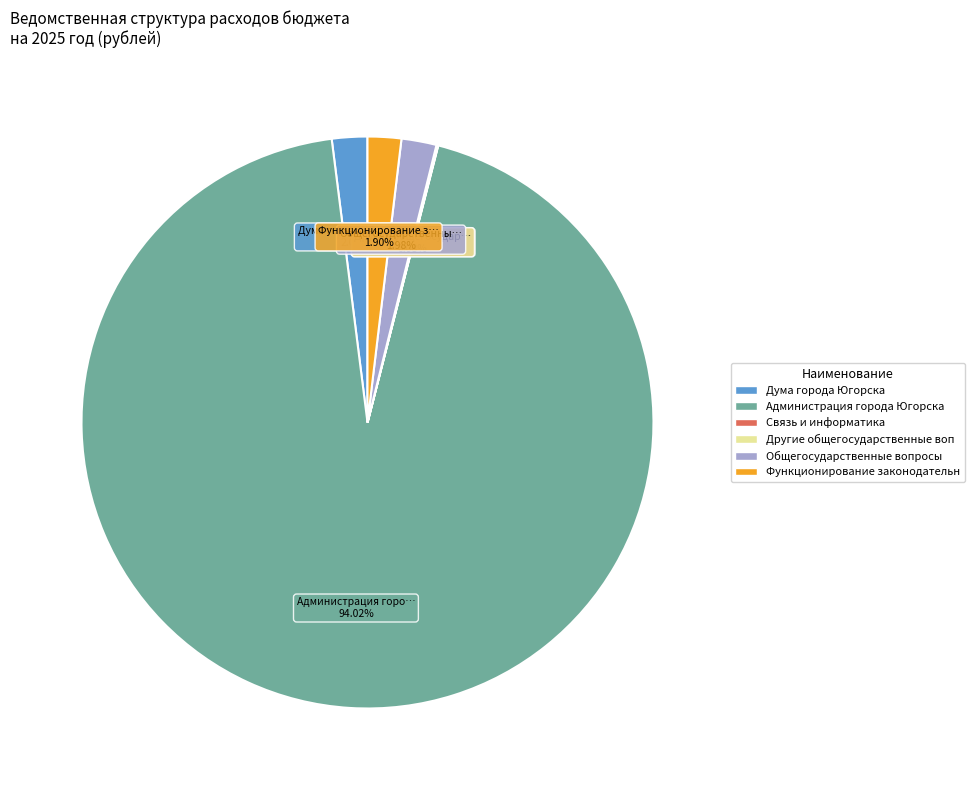

Is there a majority slice in this chart?

Yes